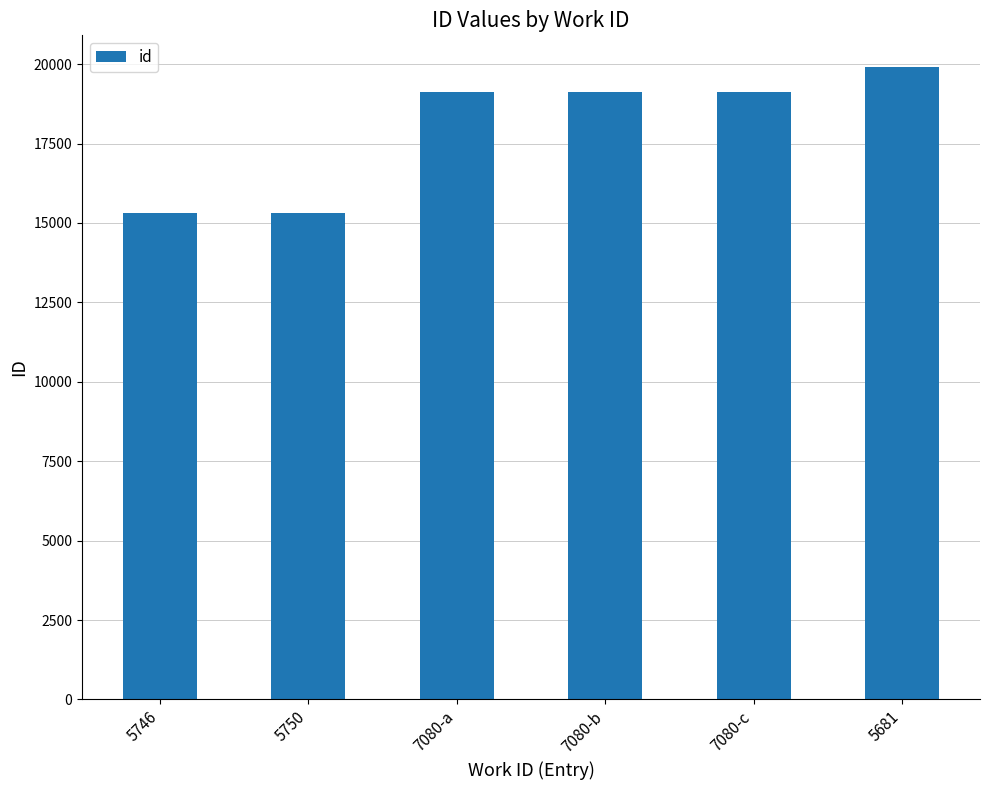

What position from the right is 7080-c?

2